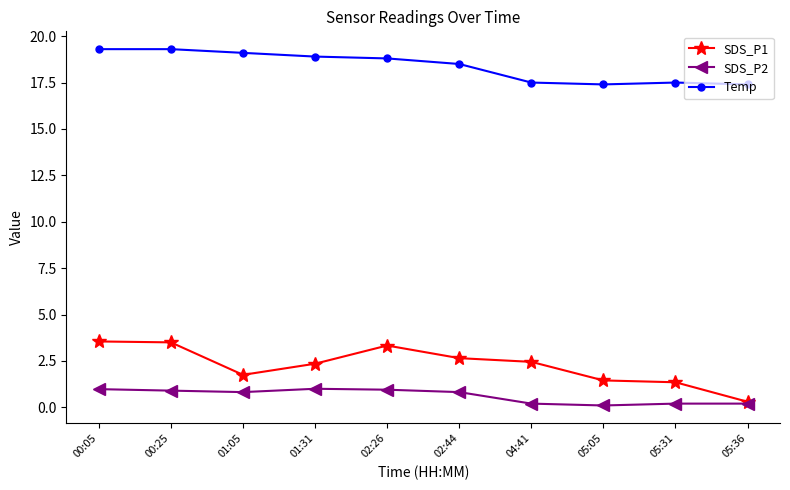

Where is the first local minimum for SDS_P1?

01:05